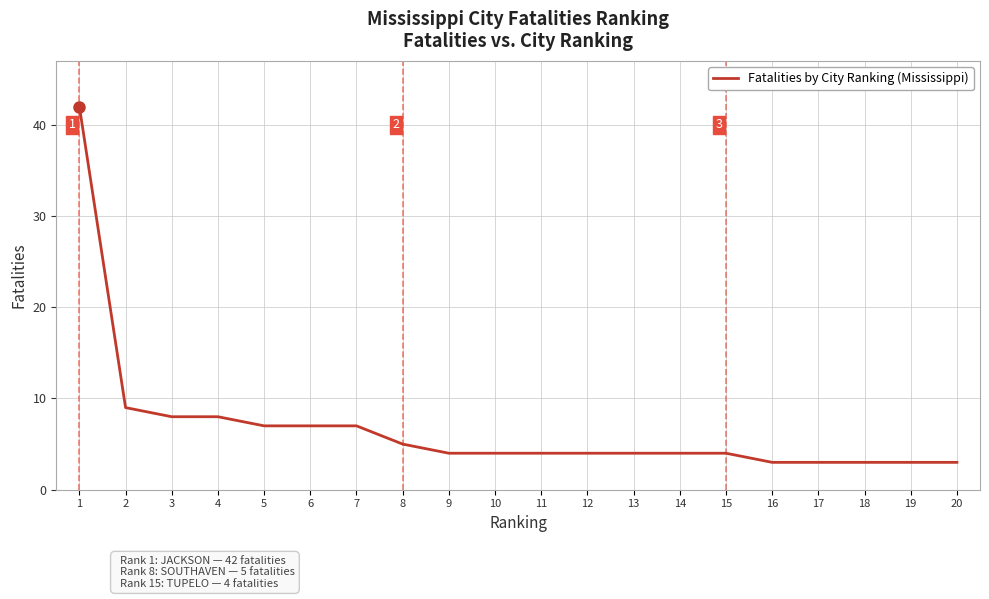

Where does the data first go above 4?

1